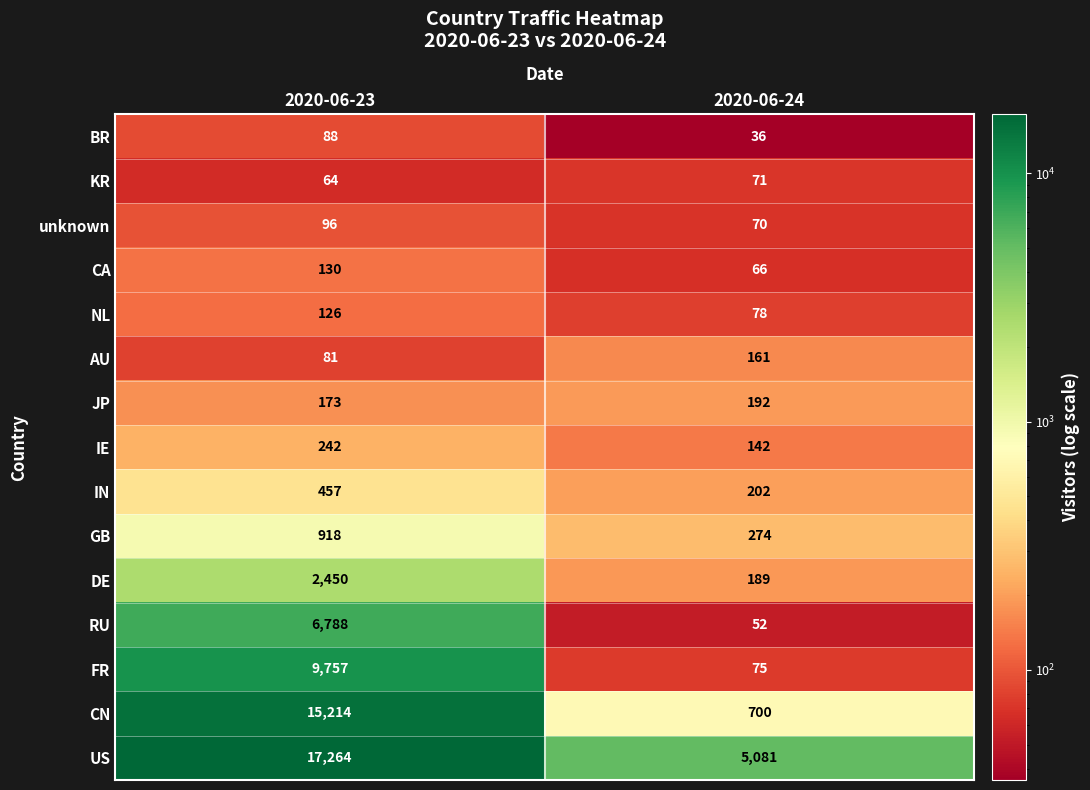

What is the approximate value of IE at 2020-06-23, to the nearest 5?

240